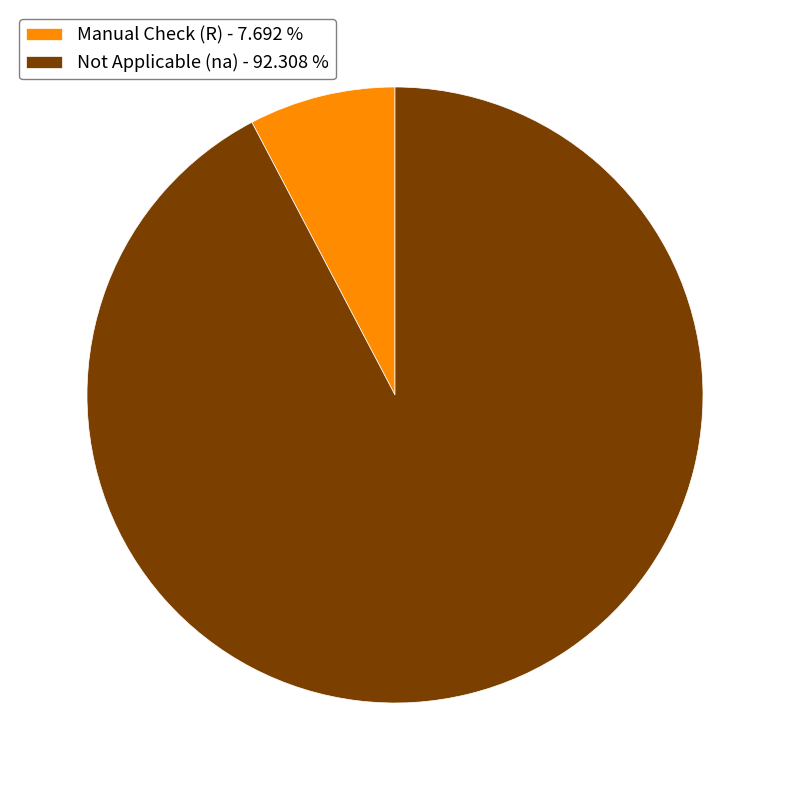

Count the number of slices in the pie.

2